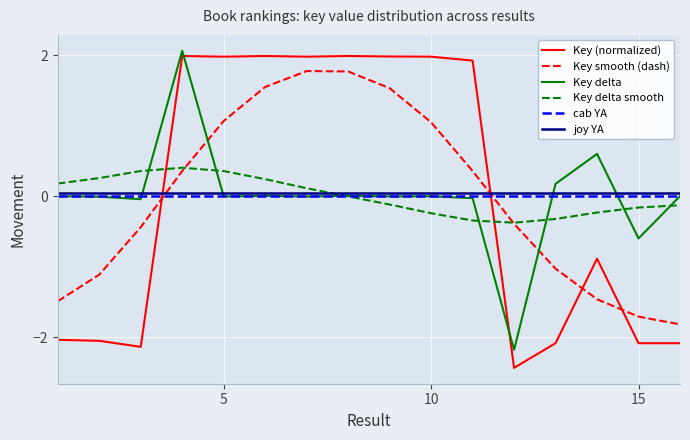

Which series has the largest range (max minus min)?

Key (normalized)